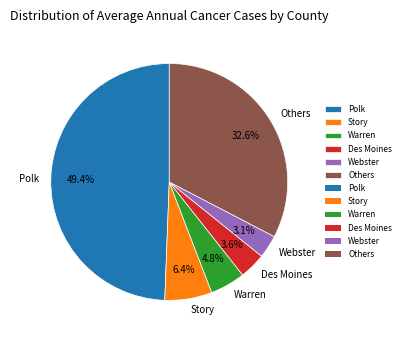

To the nearest percent, what percentage of the pie is Webster?

3%